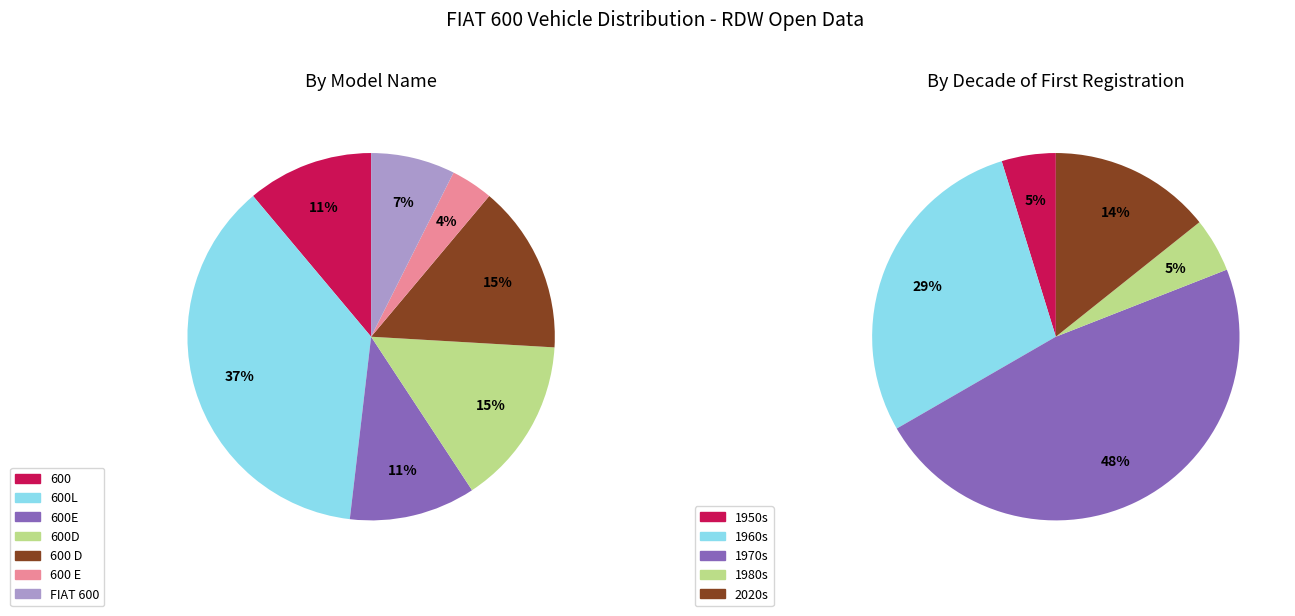

Which slice is the largest?

600L